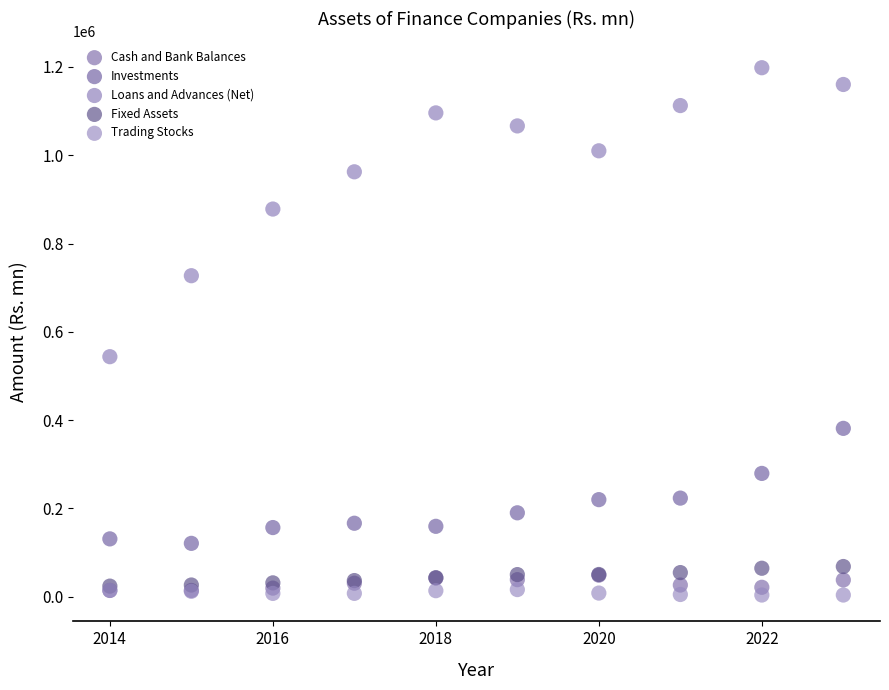

What are all the series names shown in the legend?

Cash and Bank Balances, Investments, Loans and Advances (Net), Fixed Assets, Trading Stocks